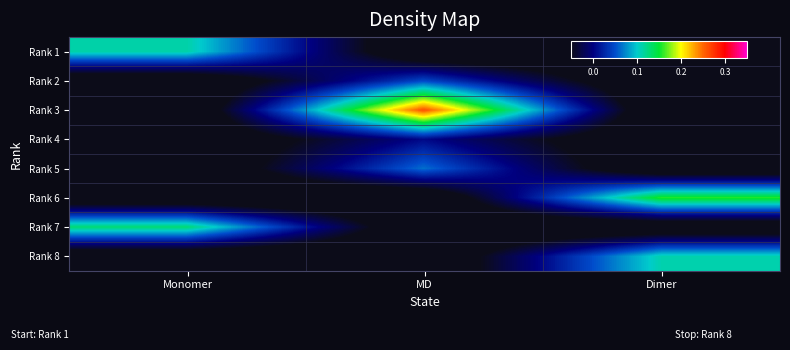

At which category is the sum across all series the highest?

MD